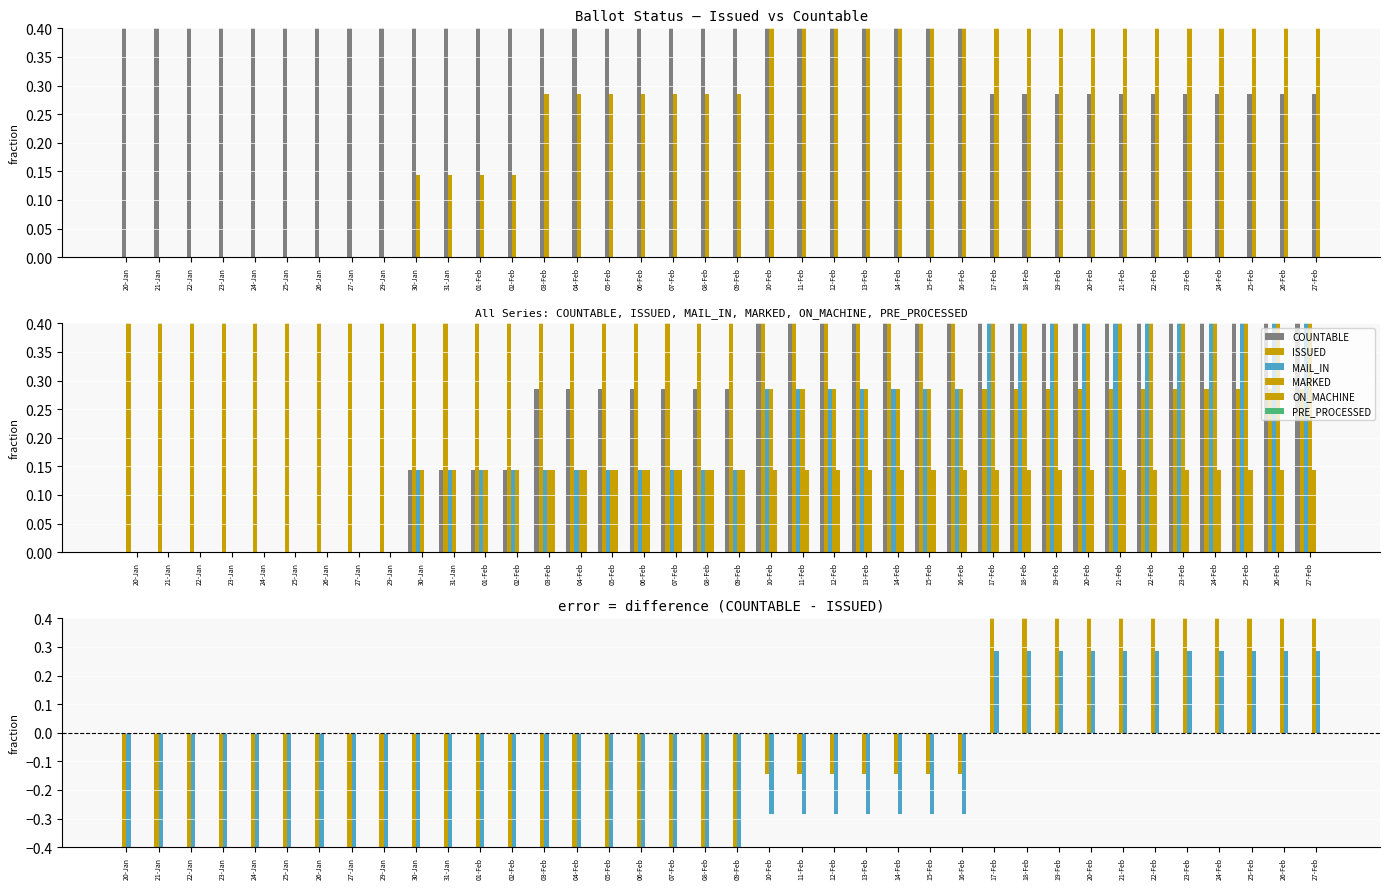

What position from the right is 23-Jan?

35